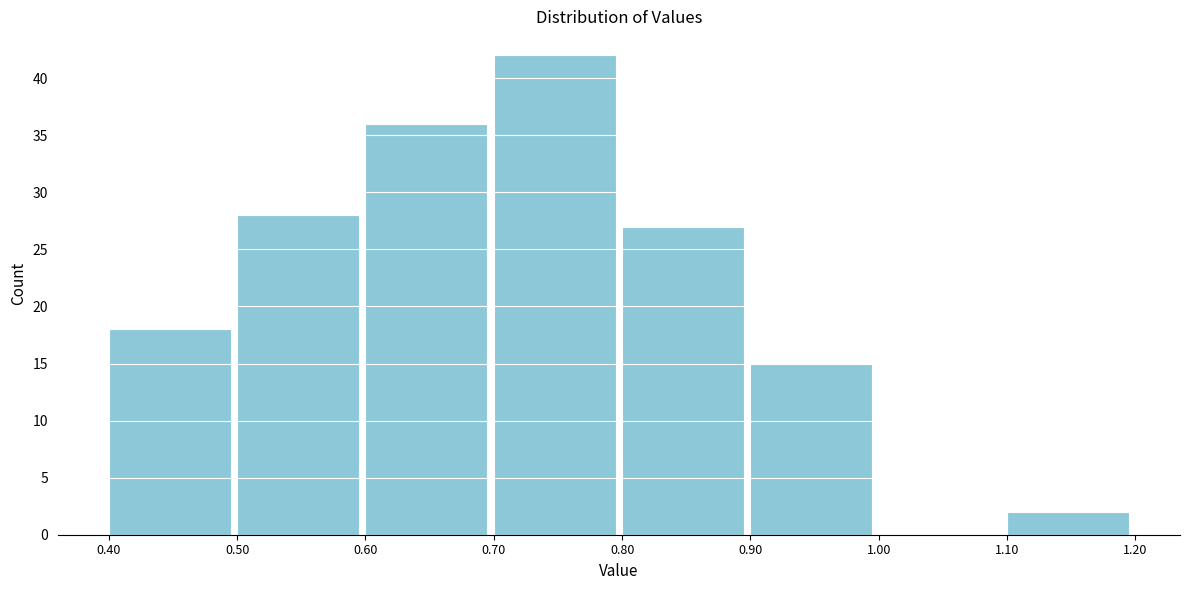

Reading left to right, list every bar in this chart as the range it spans on the x-axis followed by its height. The values are not printed on the chart, so give them approximately, as read against the axis.

0.40 to 0.50: 18
0.50 to 0.60: 28
0.60 to 0.70: 36
0.70 to 0.80: 42
0.80 to 0.90: 27
0.90 to 1.00: 15
1.00 to 1.10: 0
1.10 to 1.20: 2